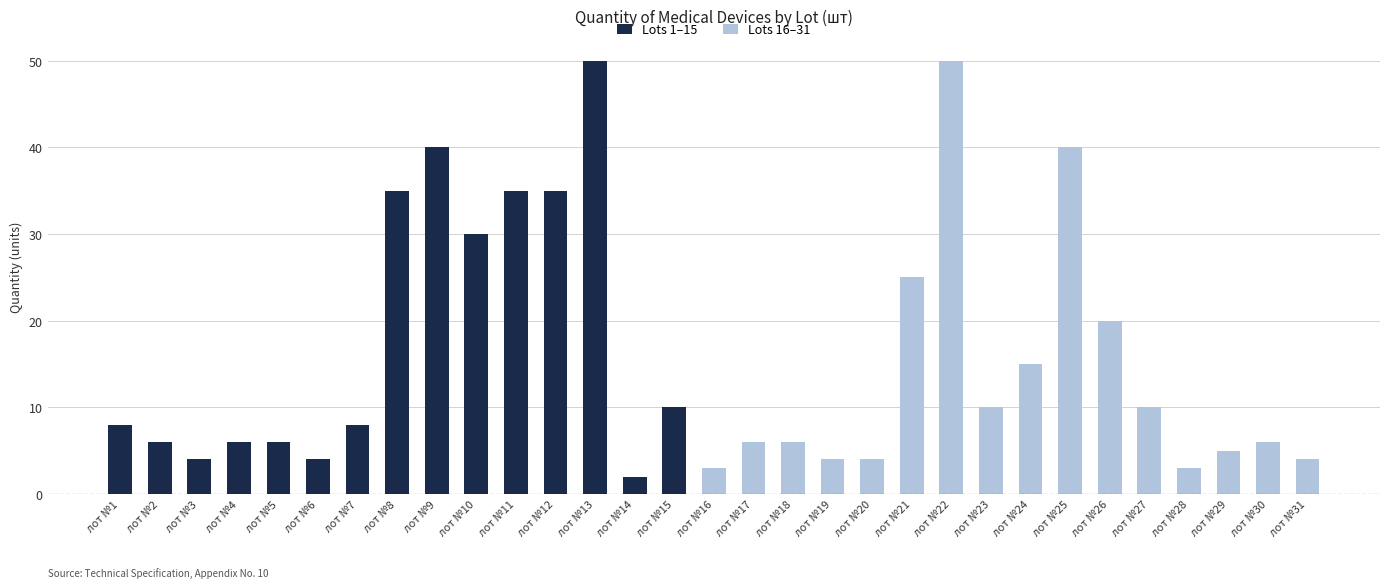

At which label is Lots 1–15 closest to 25?

лот №10